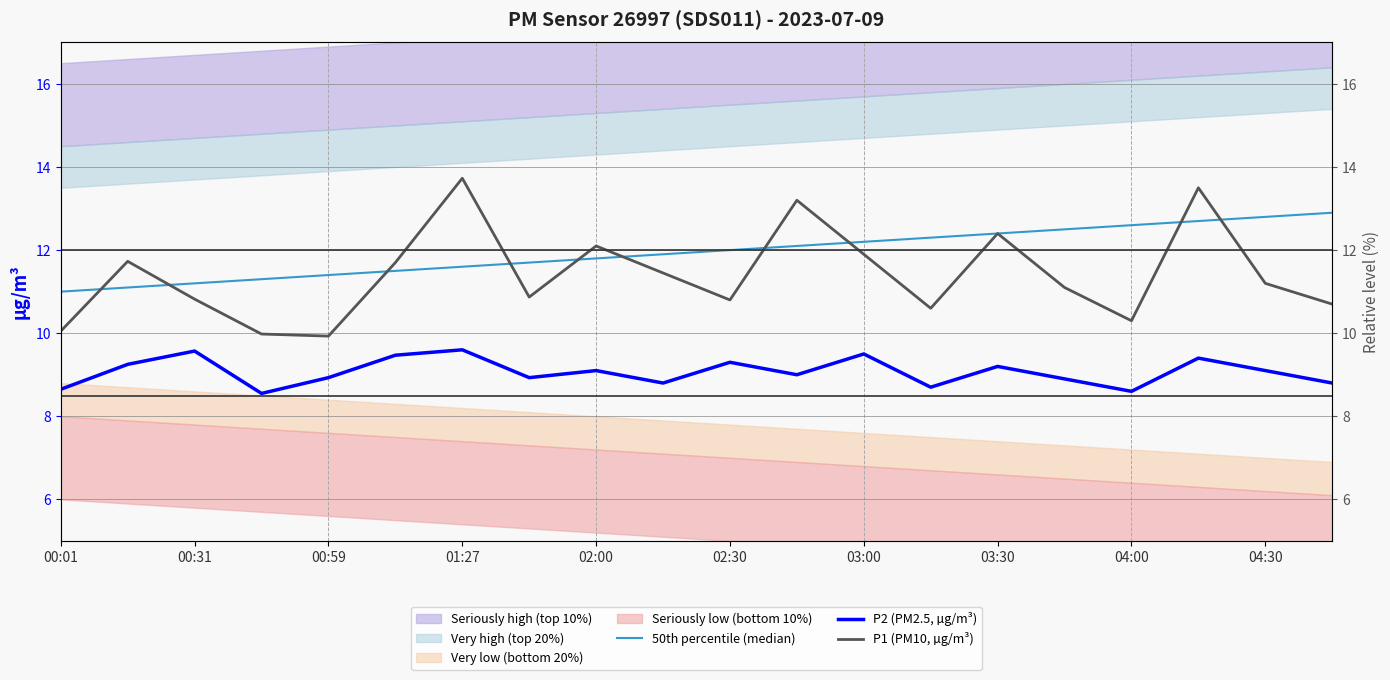

How many lines are shown in the chart?

3